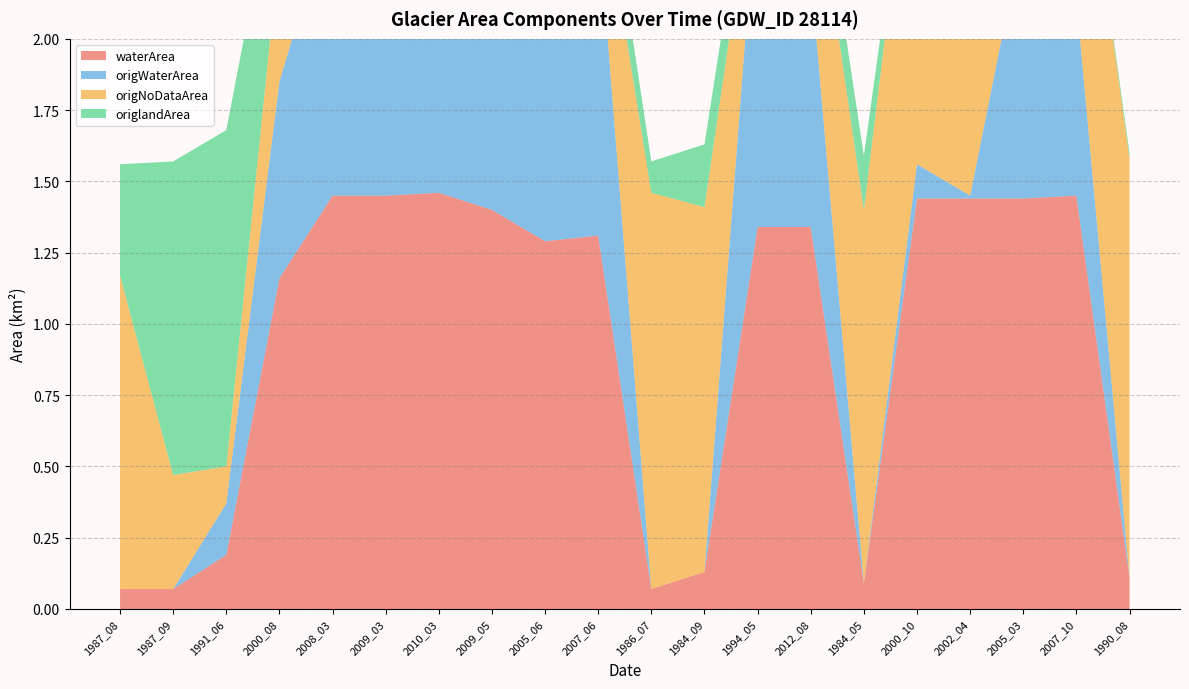

Reading left to right, list all the values displayed in this chart.

waterArea: 1987_08=0.1	1987_09=0.1	1991_06=0.2	2000_08=1.2	2008_03=1.4	2009_03=1.4	2010_03=1.5	2009_05=1.4	2005_06=1.3	2007_06=1.3	1986_07=0.1	1984_09=0.1	1994_05=1.3	2012_08=1.3	1984_05=0.1	2000_10=1.4	2002_04=1.4	2005_03=1.4	2007_10=1.4	1990_08=0.1
origWaterArea: 1987_08=0.0	1987_09=0.0	1991_06=0.2	2000_08=0.7	2008_03=1.0	2009_03=0.8	2010_03=0.9	2009_05=1.2	2005_06=1.1	2007_06=1.1	1986_07=0.0	1984_09=0.0	1994_05=1.2	2012_08=0.9	1984_05=0.0	2000_10=0.1	2002_04=0.0	2005_03=0.9	2007_10=0.7	1990_08=0.0
origNoDataArea: 1987_08=1.1	1987_09=0.4	1991_06=0.1	2000_08=0.5	2008_03=0.5	2009_03=0.7	2010_03=0.6	2009_05=0.2	2005_06=0.2	2007_06=0.2	1986_07=1.4	1984_09=1.3	1994_05=0.1	2012_08=0.5	1984_05=1.3	2000_10=1.4	2002_04=1.5	2005_03=0.5	2007_10=0.8	1990_08=1.5
origlandArea: 1987_08=0.4	1987_09=1.1	1991_06=1.2	2000_08=0.3	2008_03=0.0	2009_03=0.0	2010_03=0.0	2009_05=0.1	2005_06=0.2	2007_06=0.2	1986_07=0.1	1984_09=0.2	1994_05=0.1	2012_08=0.1	1984_05=0.2	2000_10=0.0	2002_04=0.0	2005_03=0.0	2007_10=0.0	1990_08=0.0